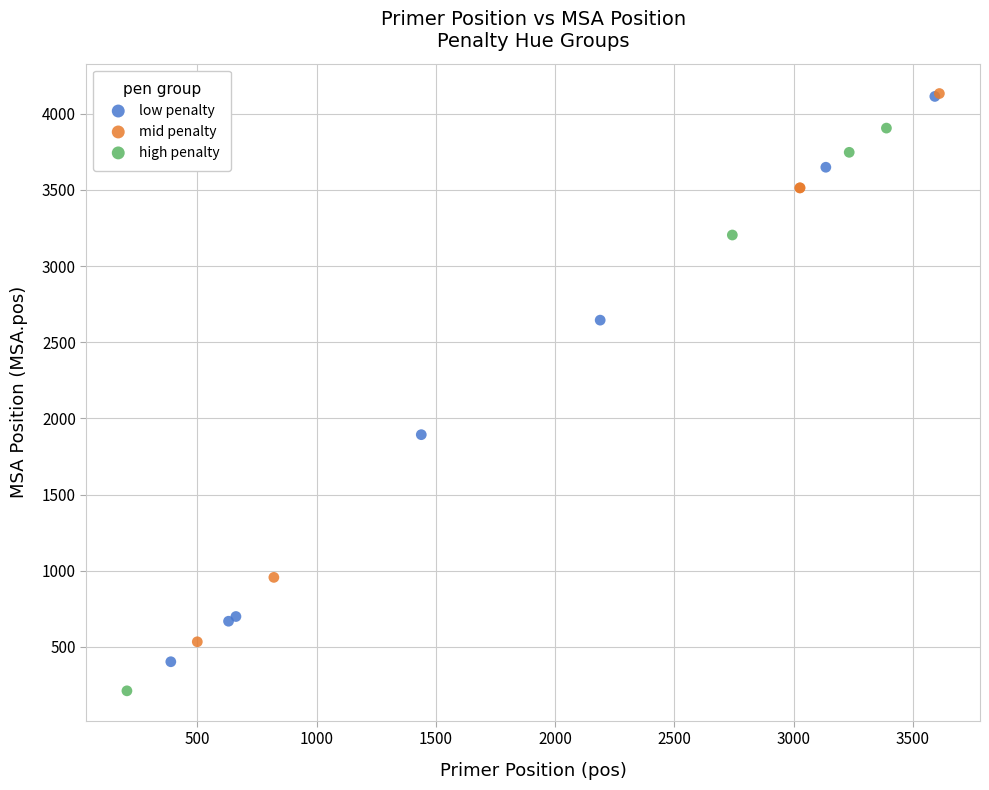

Which series reaches the minimum Y coordinate?

high penalty